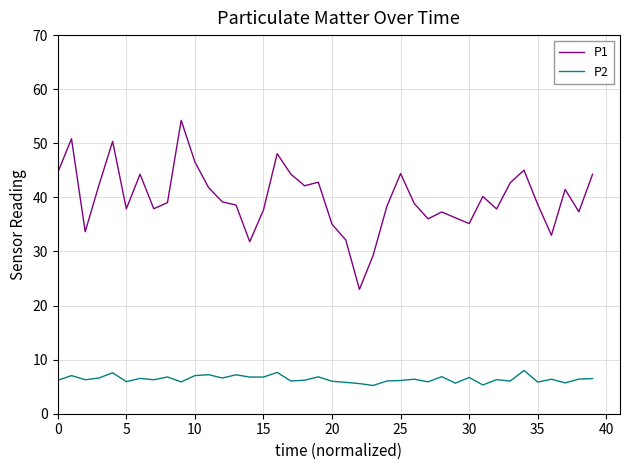

True or false: P2 and P1 cross at least once.

False